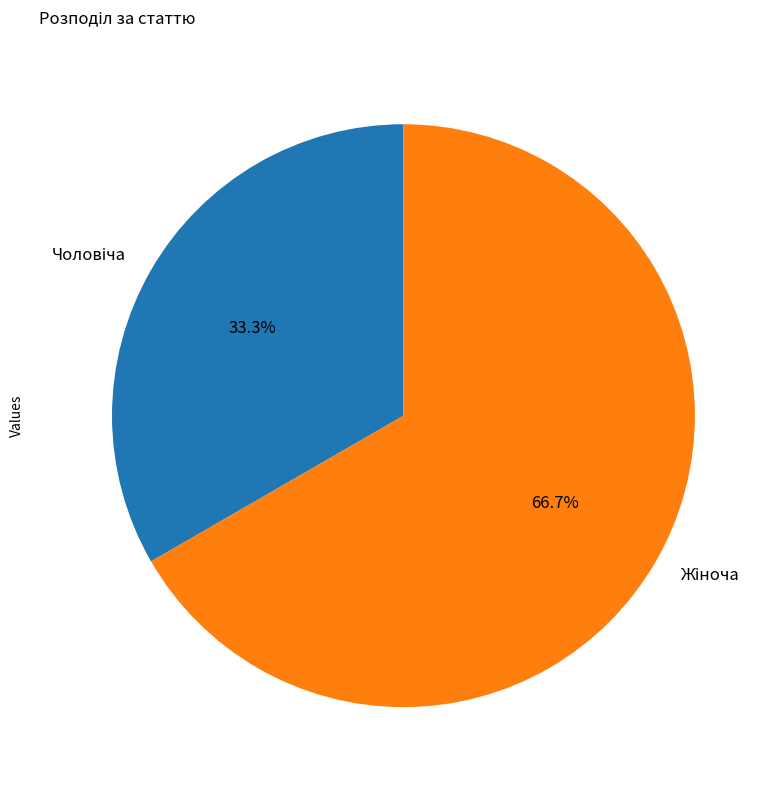

Is there a majority slice in this chart?

Yes